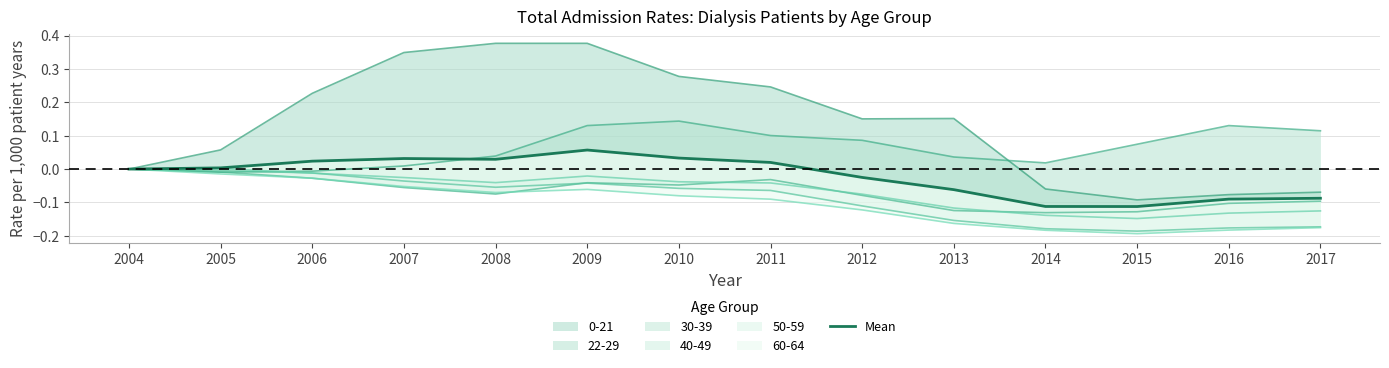

The value at 2010 is 0.1. True or false?

False